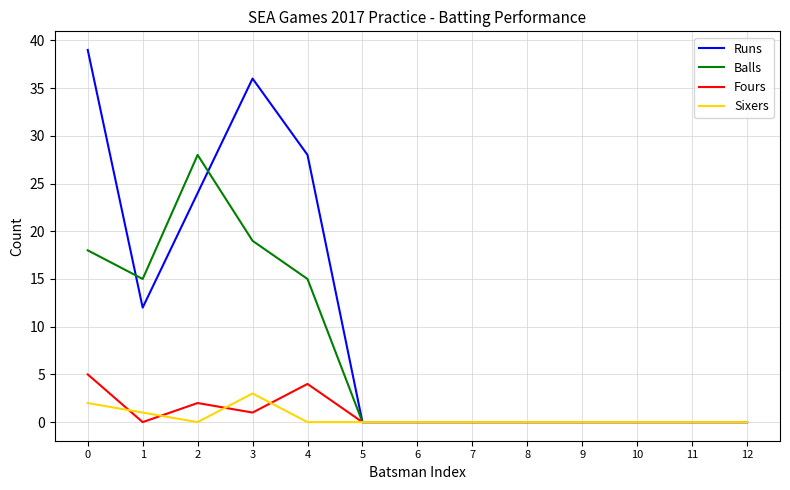

Is this an area chart (filled region under the line)?

No